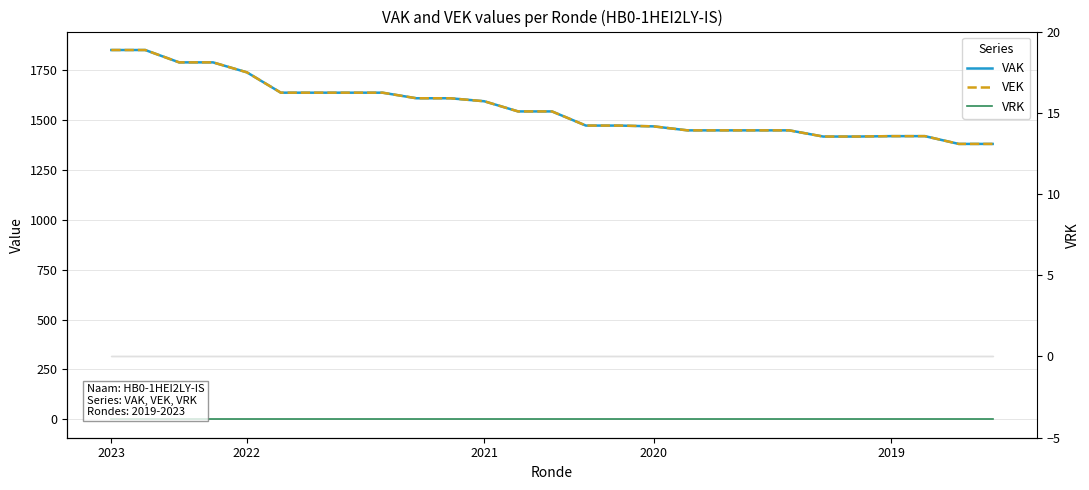

How many lines are shown in the chart?

3